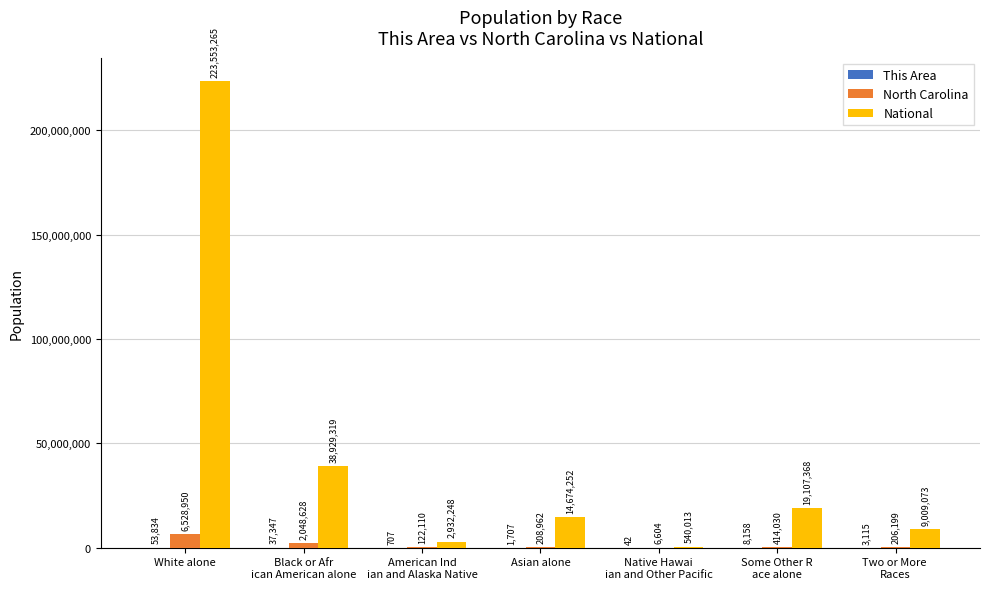

At which label does National first exceed 14674252?

White alone